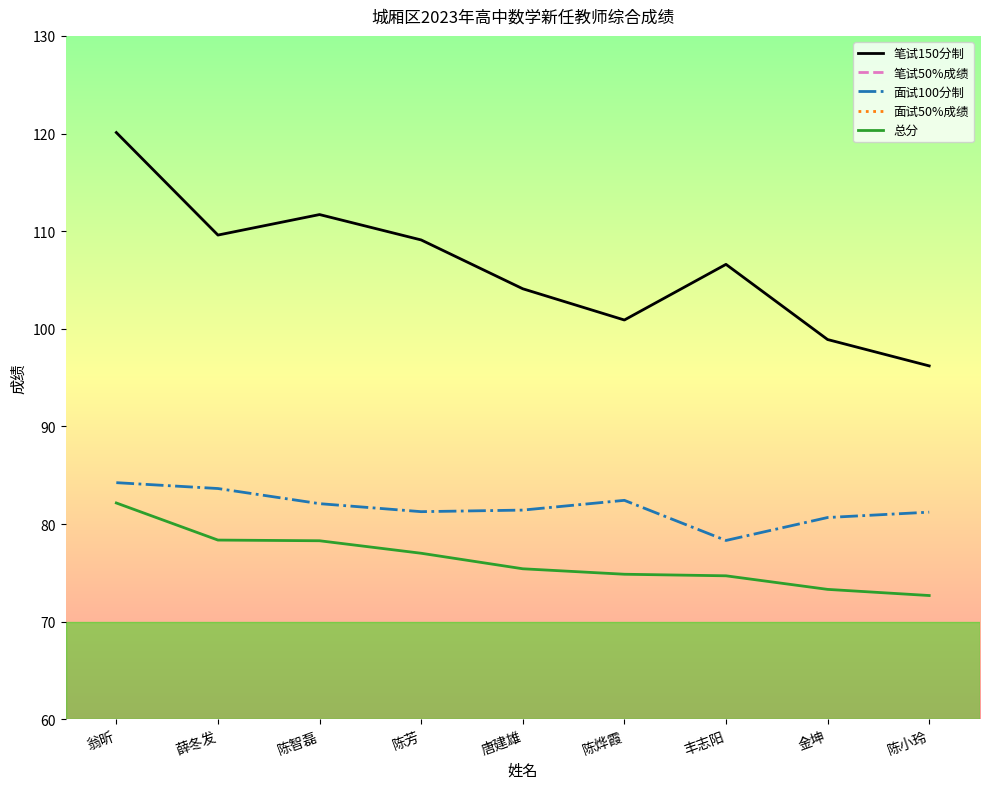

At how many categories does at least one series exceed 38?

9